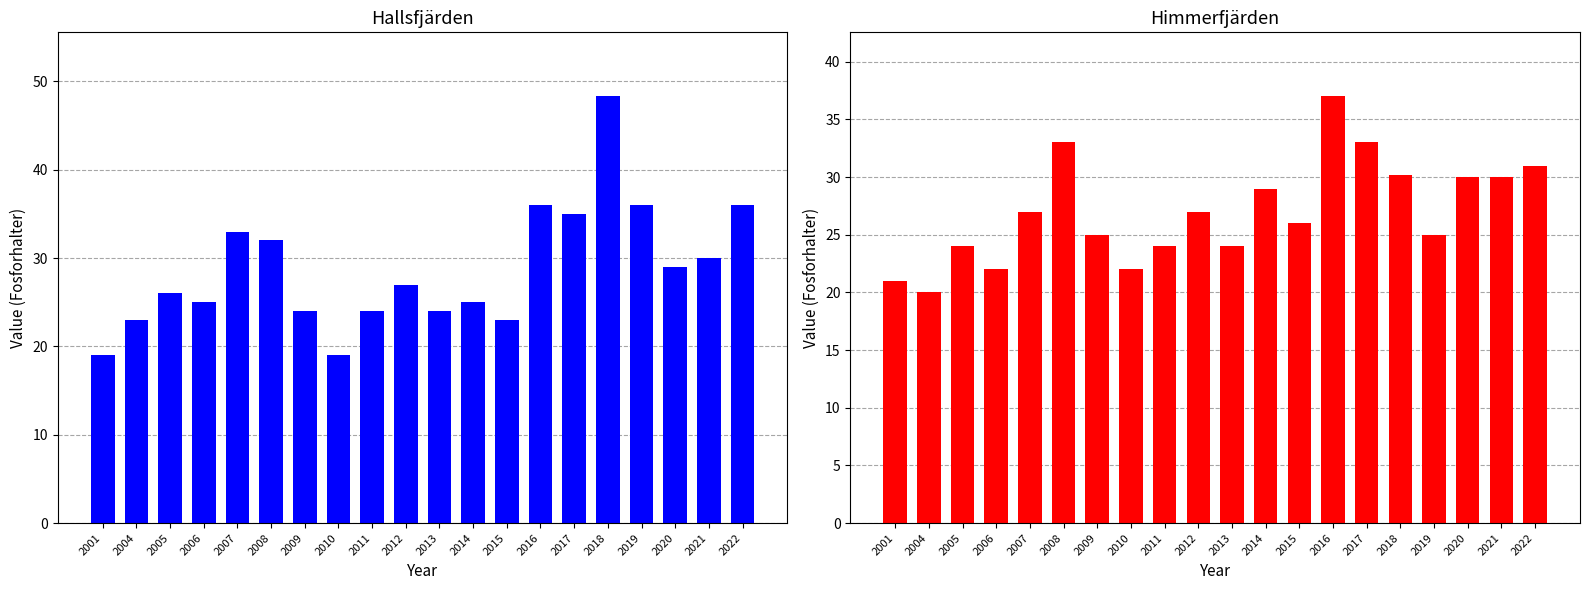

Rank the series by their average value, from highest to lowest.

Hallsfjärden, Himmerfjärden